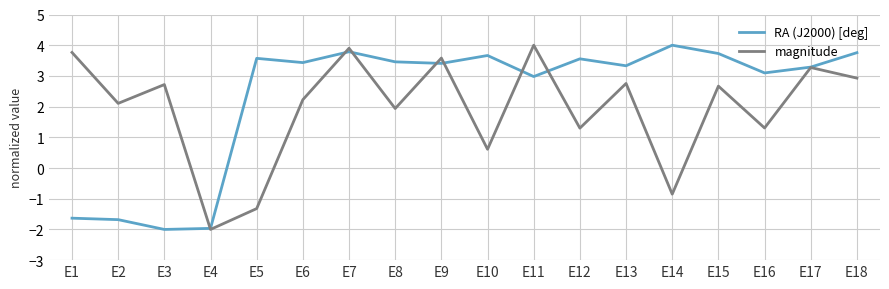

The magnitude series shows 0.6 at E10. True or false?

True